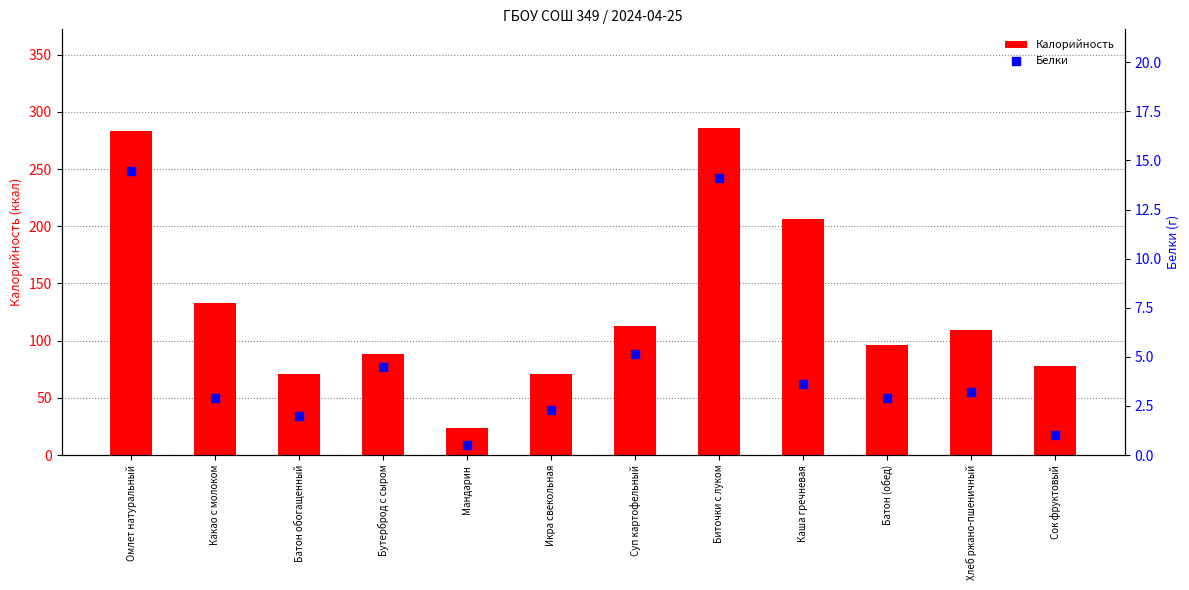

At how many categories does at least one series exceed 8?

12